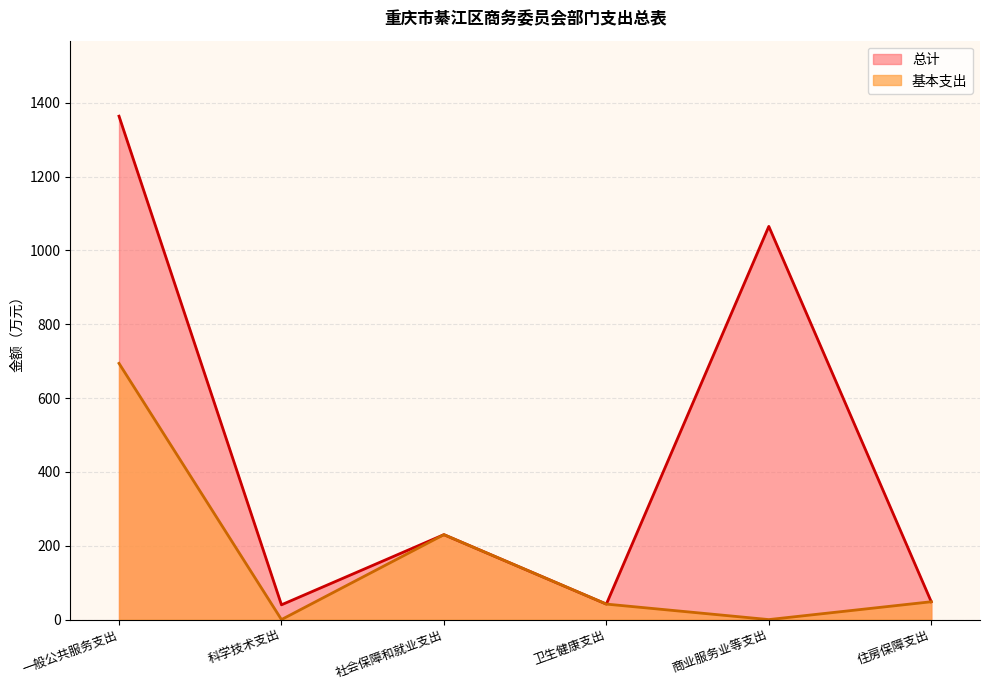

True or false: 基本支出 and 总计 cross at least once.

False